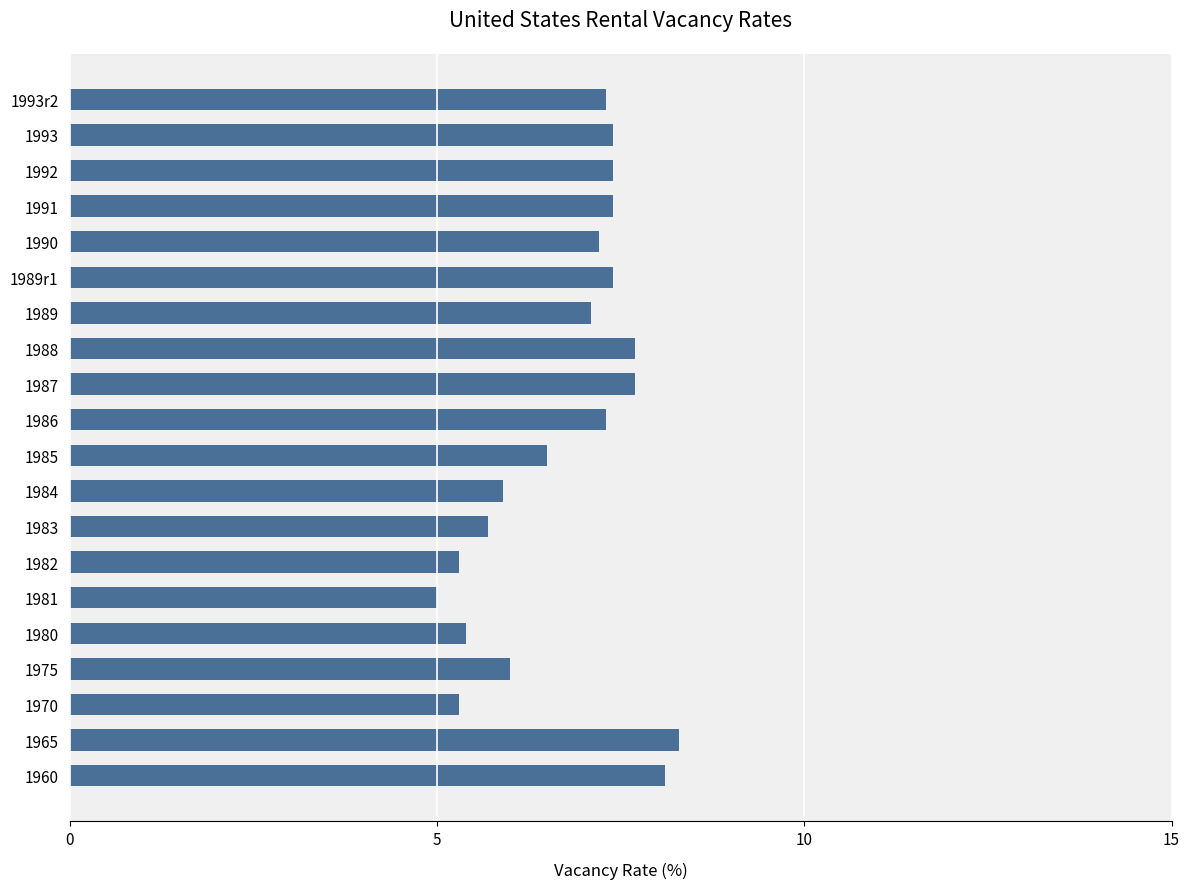

What is the difference between the maximum and minimum values?

3.3